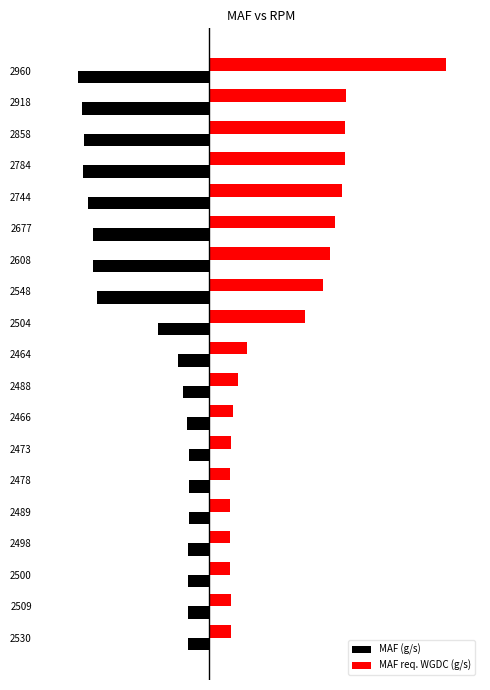

What is the minimum value shown in the chart?

-62.8